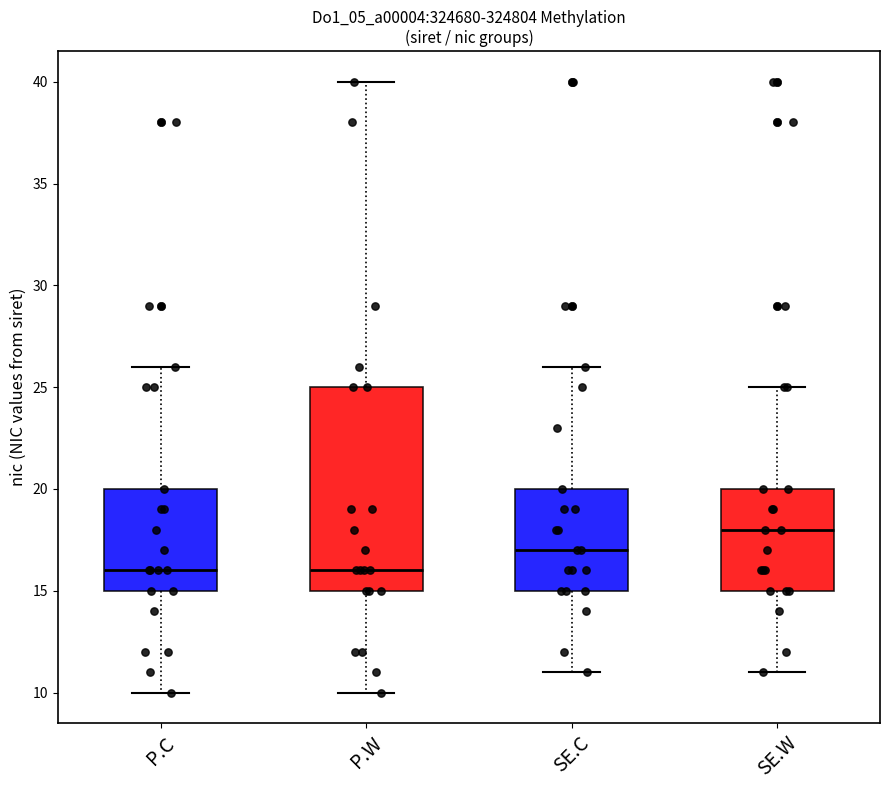

Which box is the tallest, from its lower edge to its upper edge?

P.W